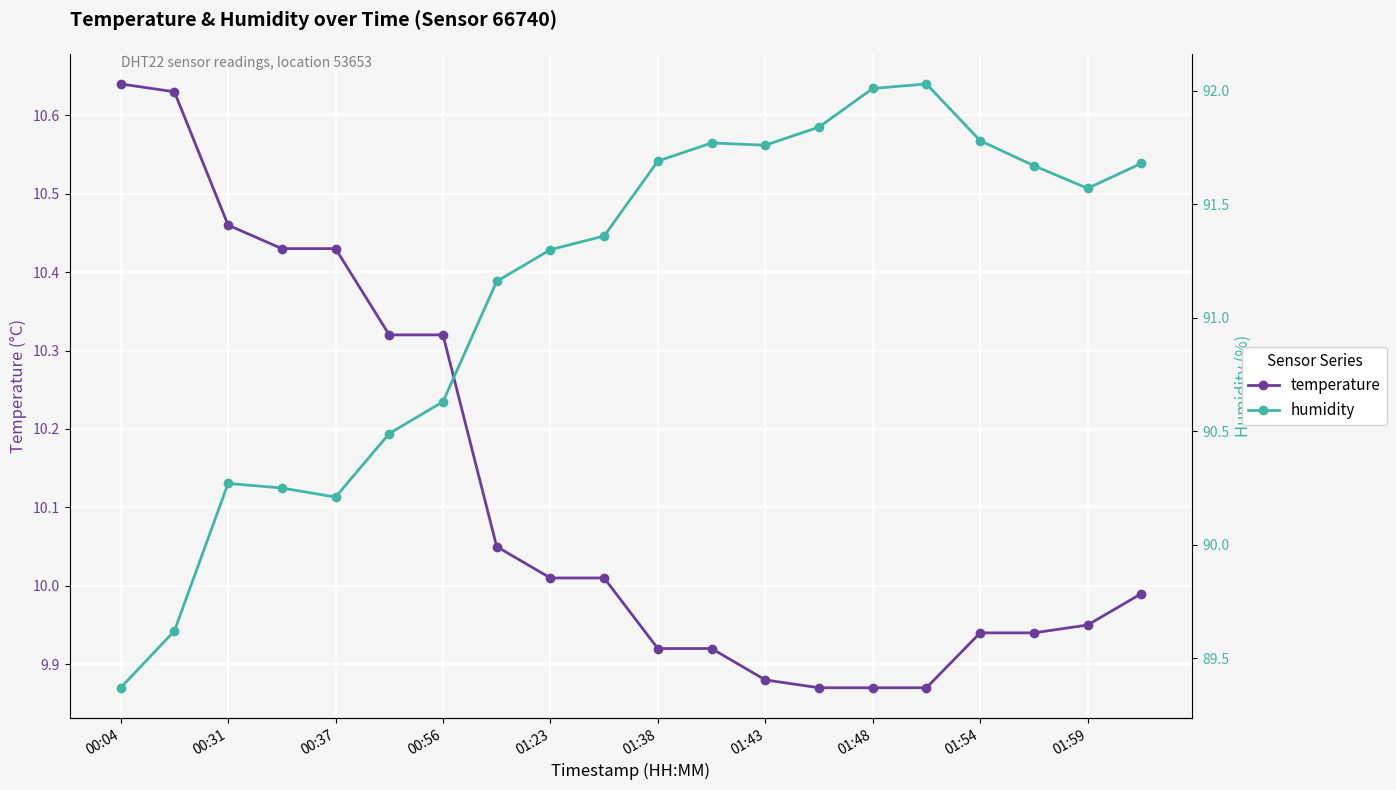

True or false: humidity has more than 1 points higher than both neighbors.

True